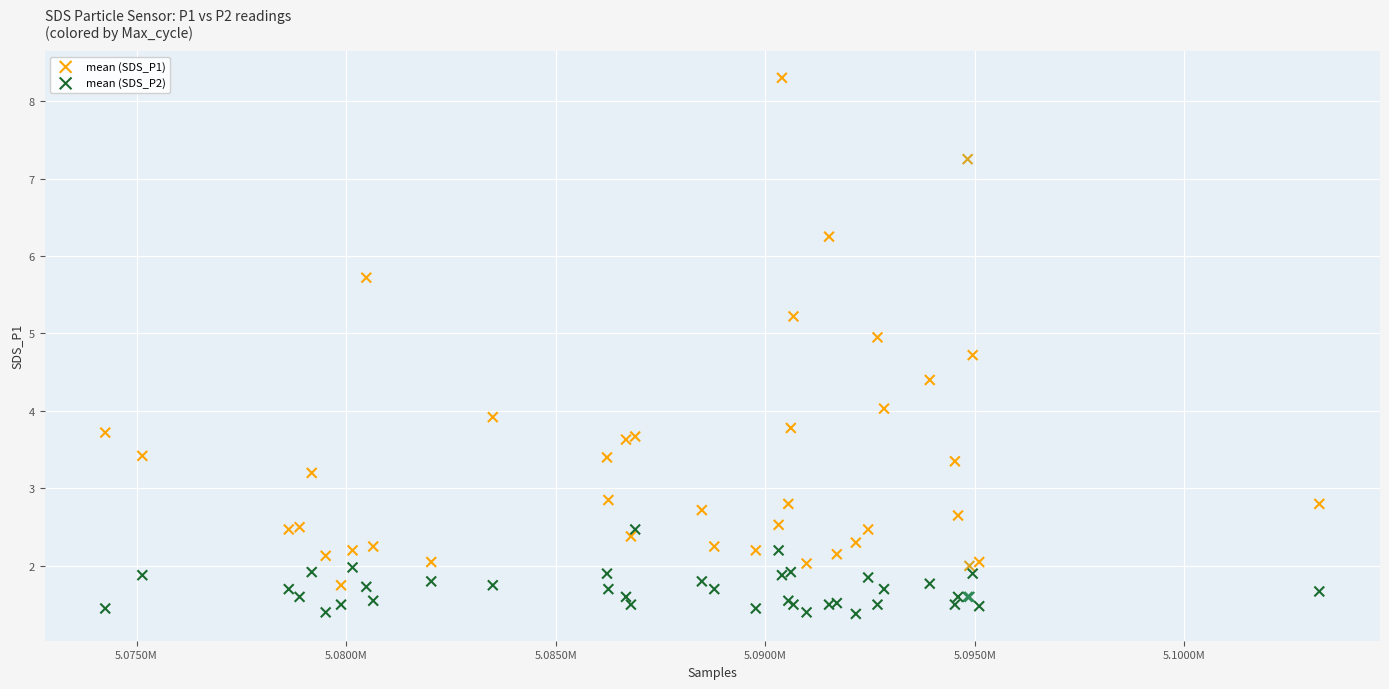

What is the X range (max minus min) for the scatter plot?

28967.0